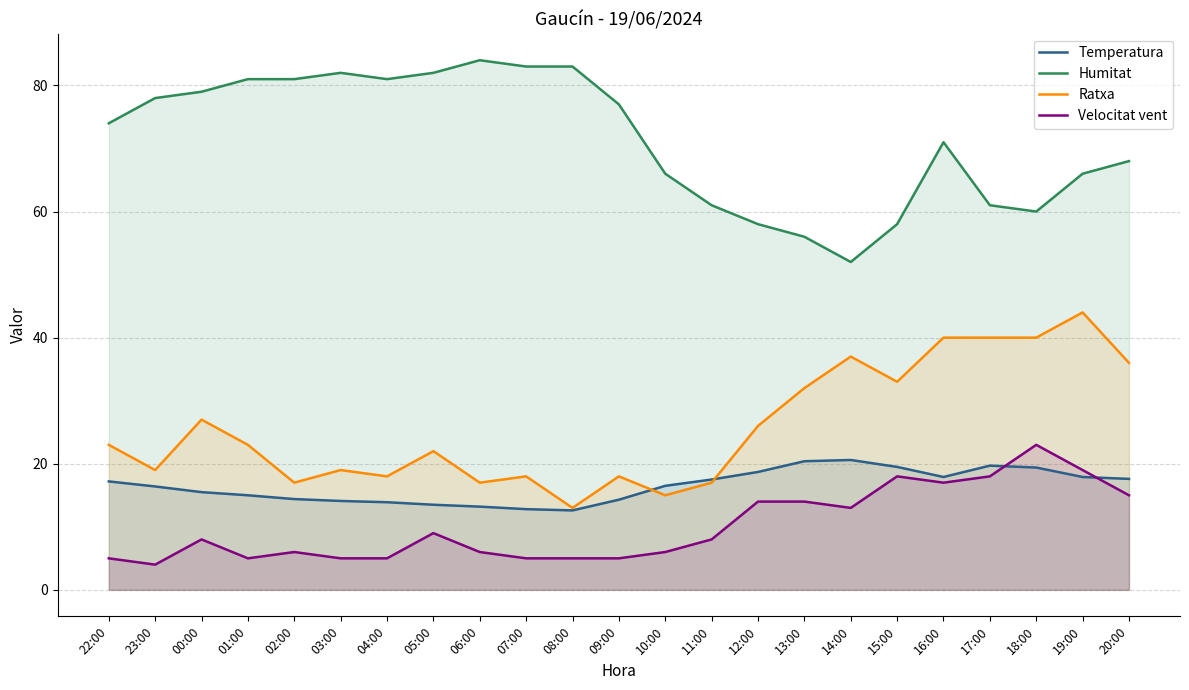

What is the label of the 3rd point from the right?

18:00